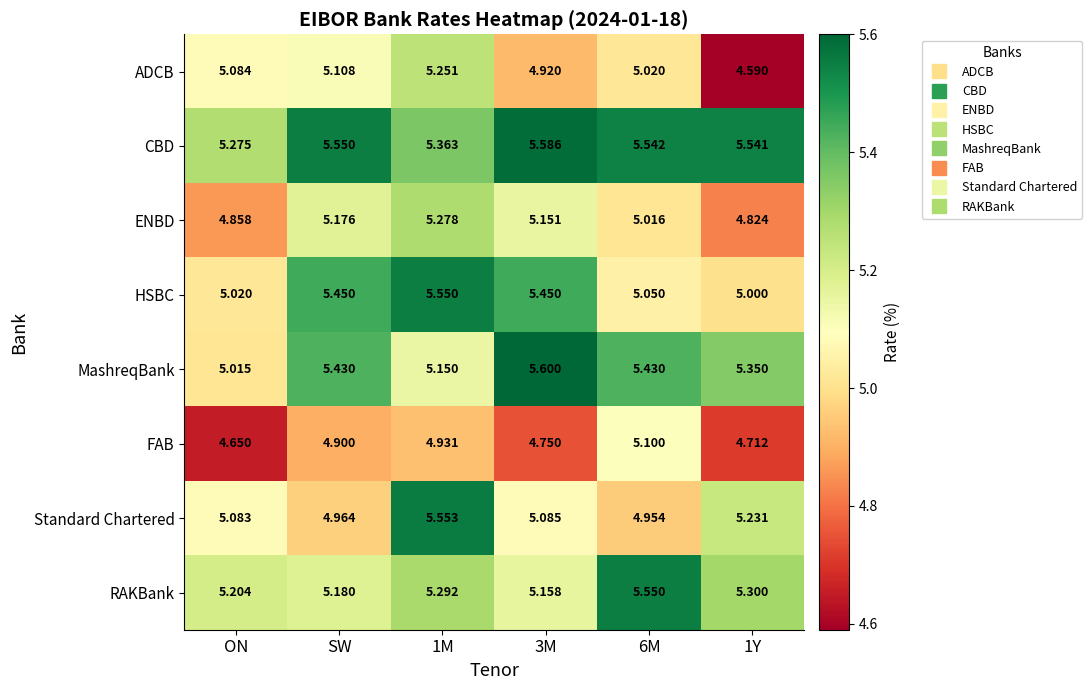

Rank the series at 3M from highest to lowest value.

MashreqBank, CBD, HSBC, RAKBank, ENBD, Standard Chartered, ADCB, FAB